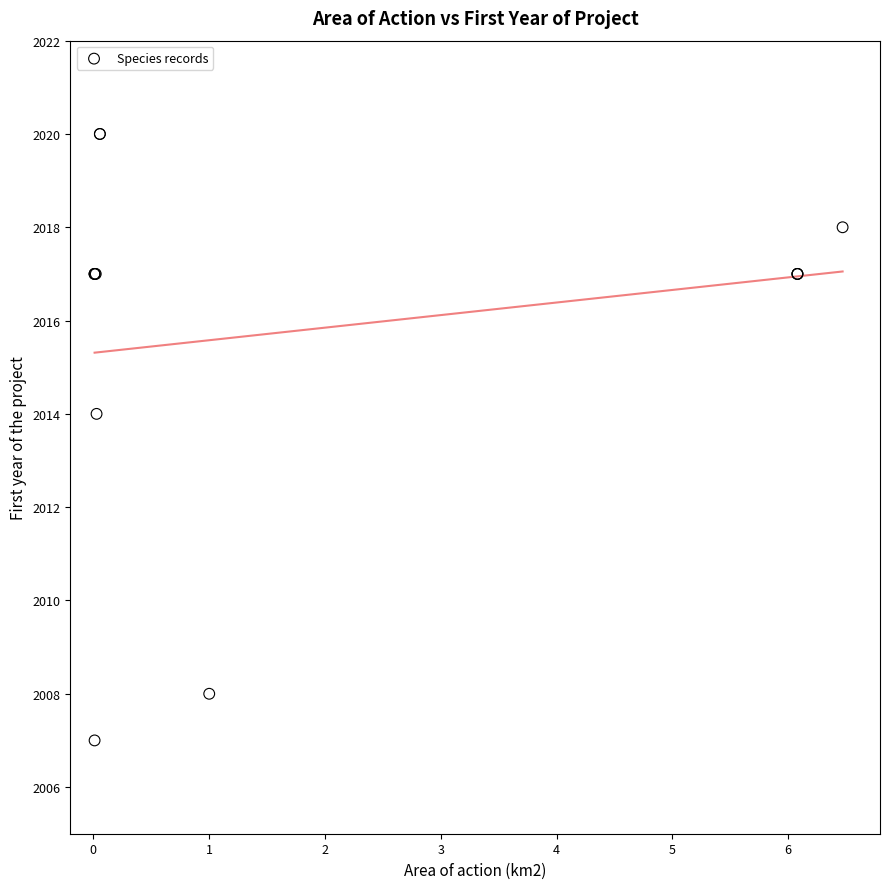

What Y value in the scatter plot is closest to 2013?

2014